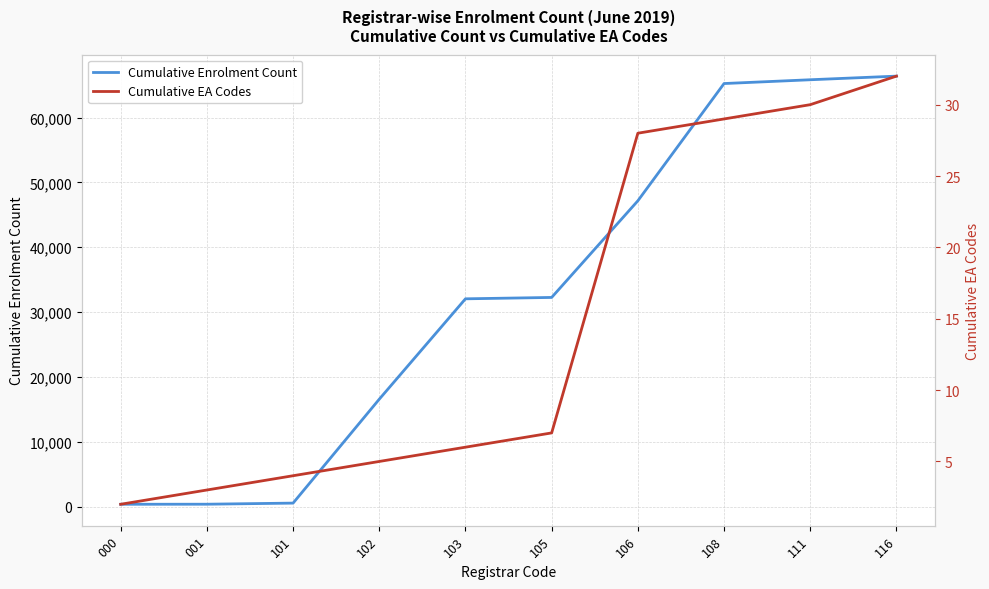

At how many categories does at least one series exceed 41461?

4